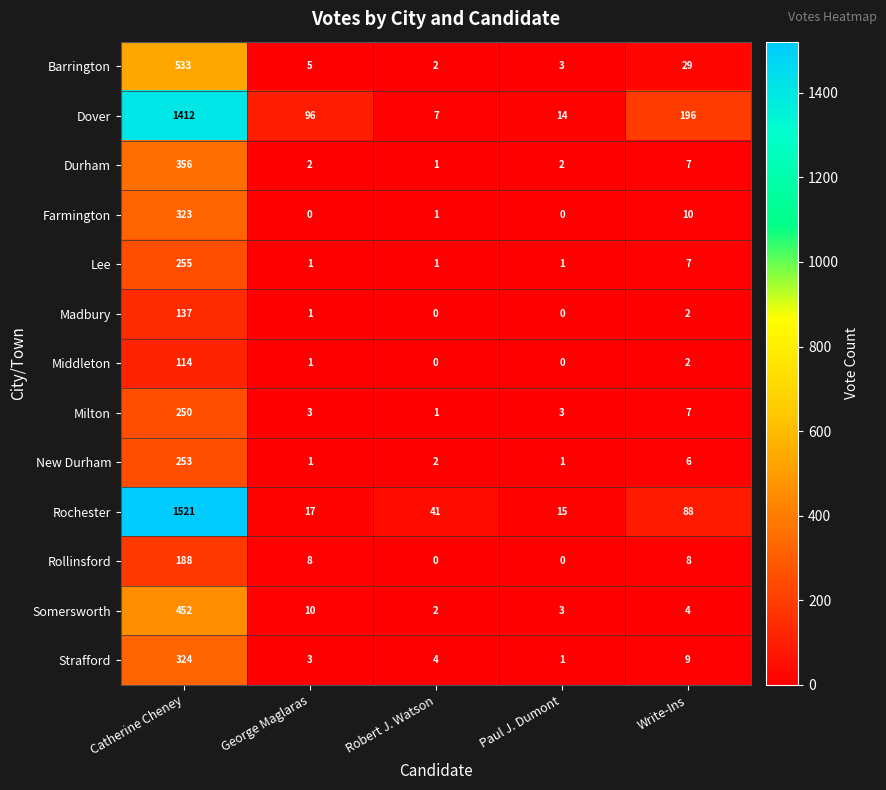

At how many categories does at least one series exceed 76?

3